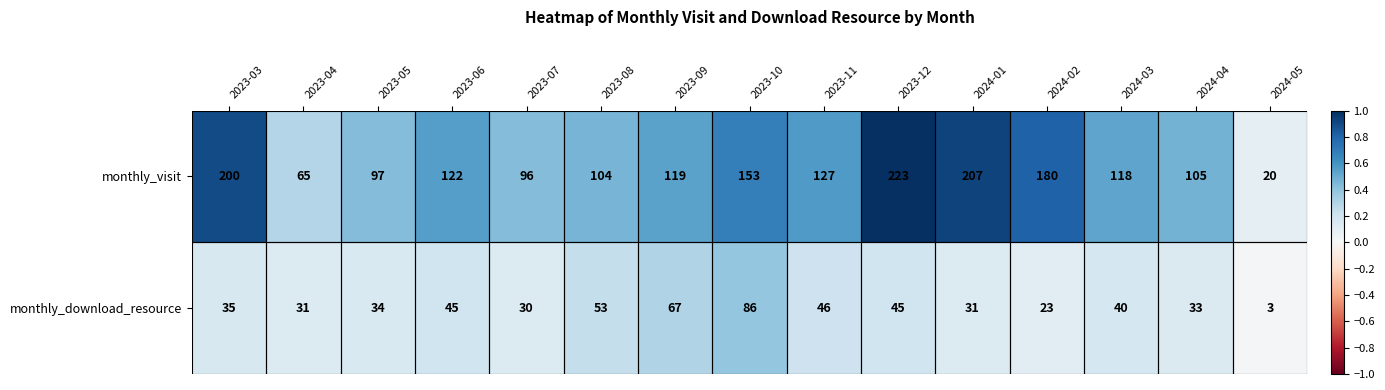

What is the difference between the monthly_download_resource values at 2024-05 and 2023-12?

42